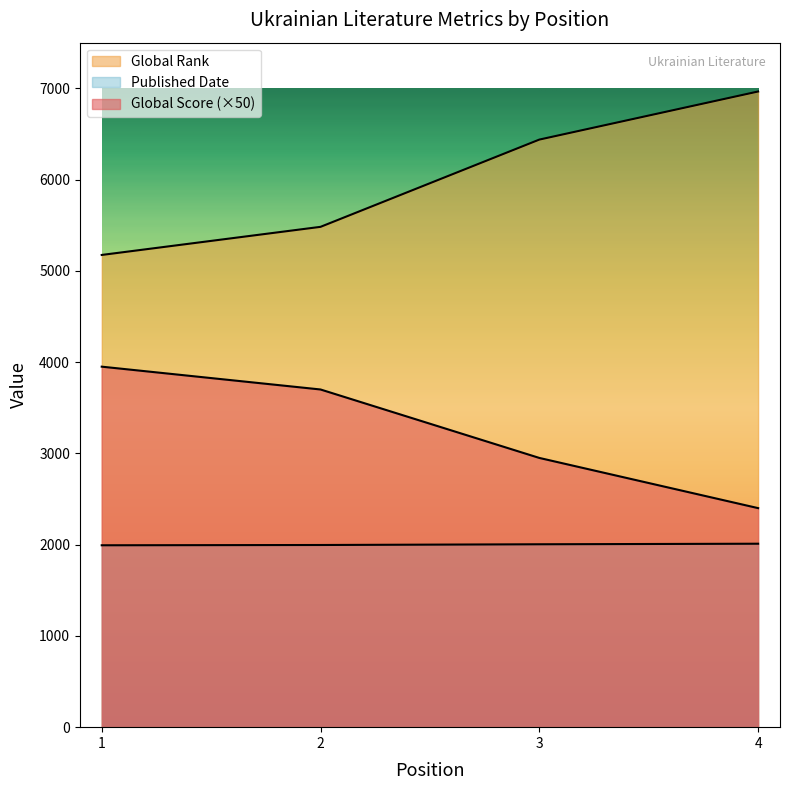

Which series has the largest range (max minus min)?

Global Rank